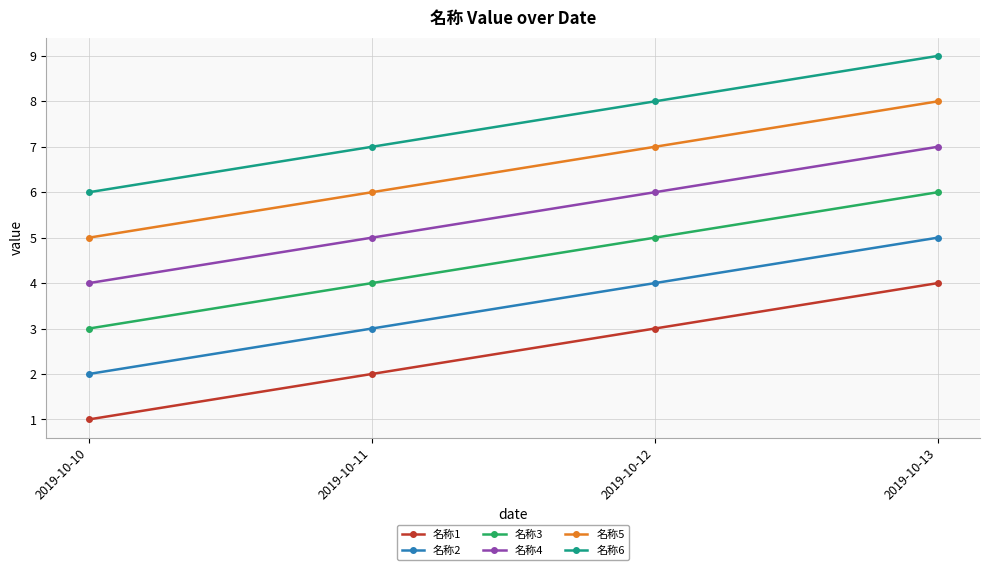

Reading left to right, transcribe all the data shown in this chart.

名称1: 1	2	3	4
名称2: 2	3	4	5
名称3: 3	4	5	6
名称4: 4	5	6	7
名称5: 5	6	7	8
名称6: 6	7	8	9